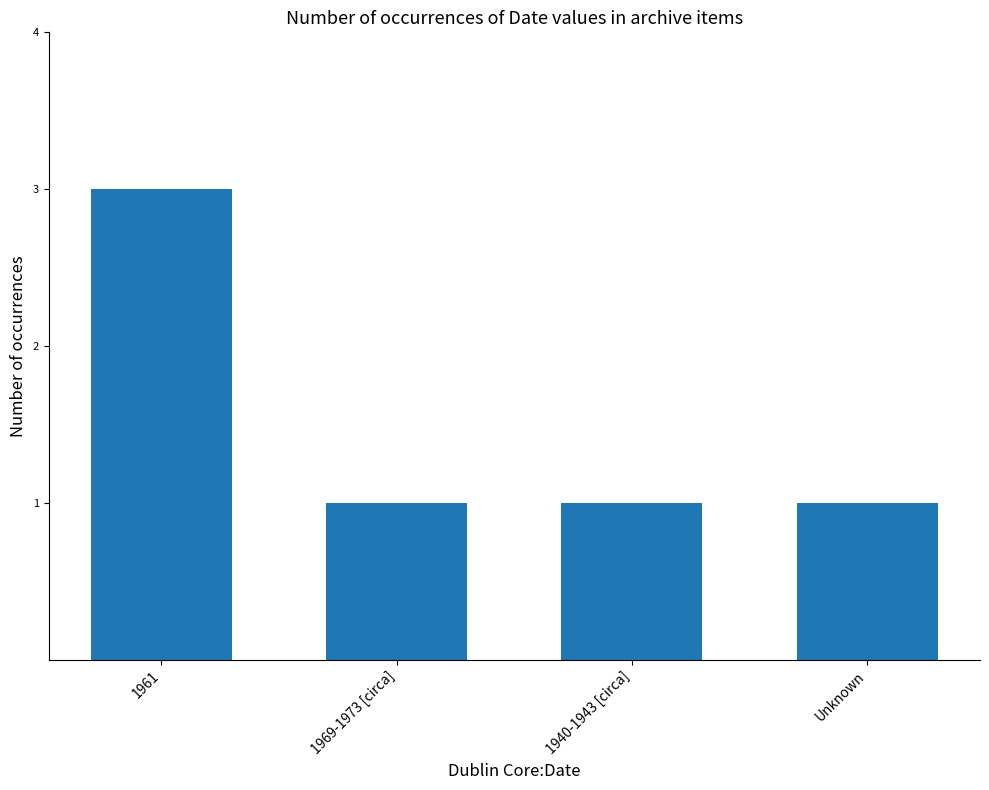

What is the ratio of the value at 1961 to the value at 1969-1973 [circa]?

3.0